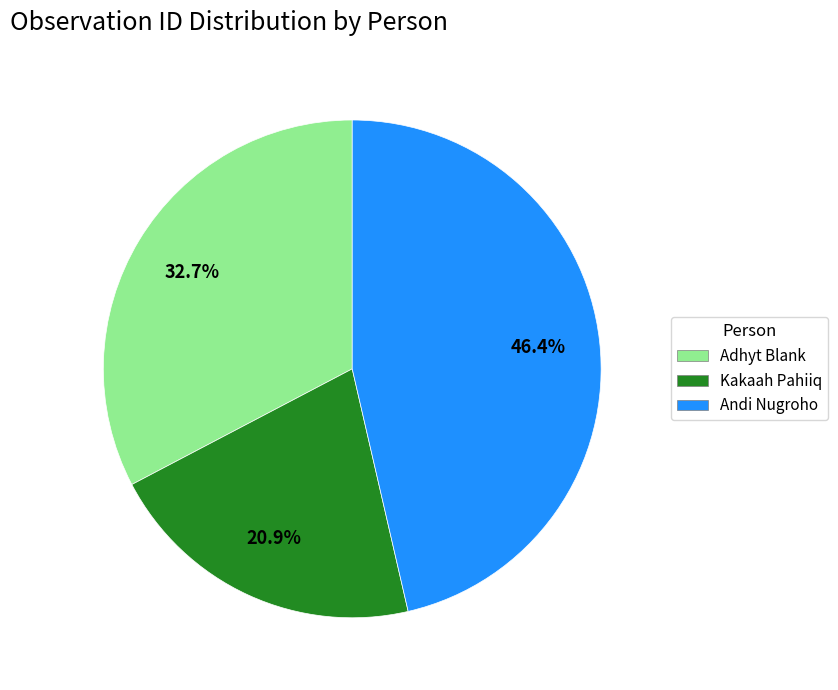

To the nearest percent, what percentage of the pie is Kakaah Pahiiq?

21%